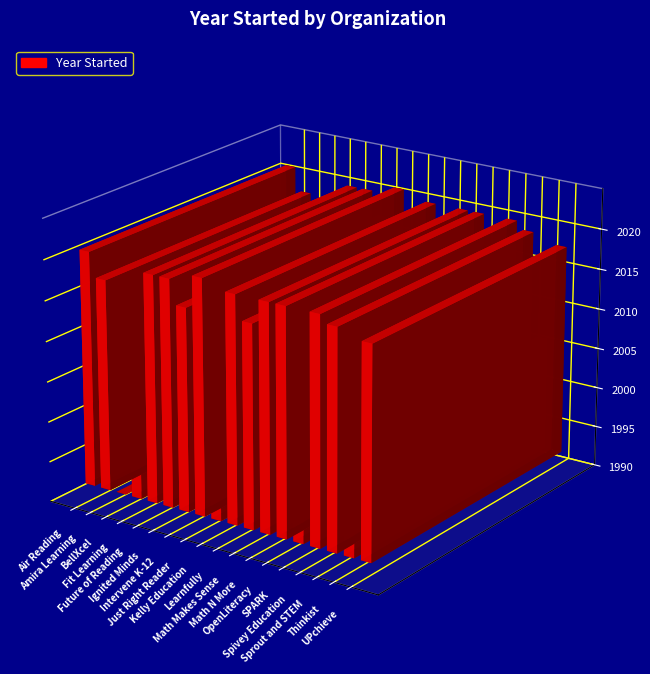

Rank the categories by value from lowest to highest.

BellXcel, Fit Learning, Kelly Education, SPARK, Thinkist, Intervene K-12, Math Makes Sense, Amira Learning, UPchieve, Sprout and STEM, Future of Reading, Ignited Minds, Learnfully, Math N More, OpenLiteracy, Spivey Education, Air Reading, Just Right Reader